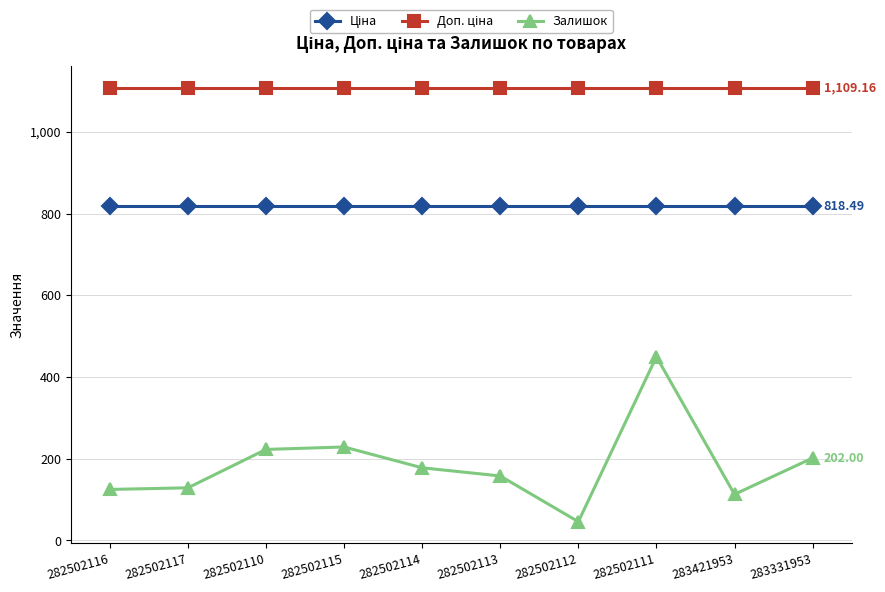

What is the total value across all series at 282502111?

2377.7